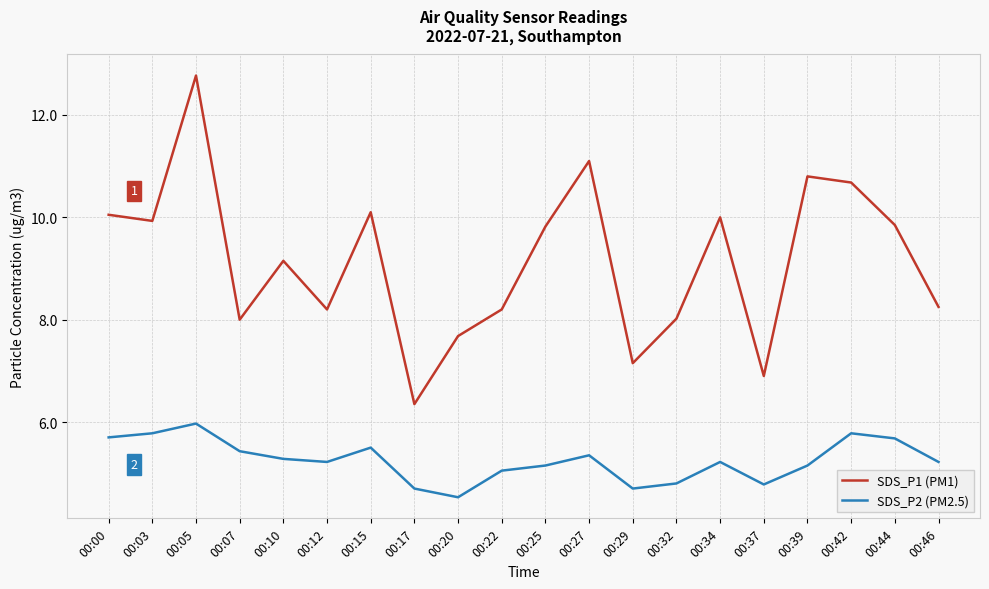

What is the highest value of the SDS_P1 (PM1) series?

12.8